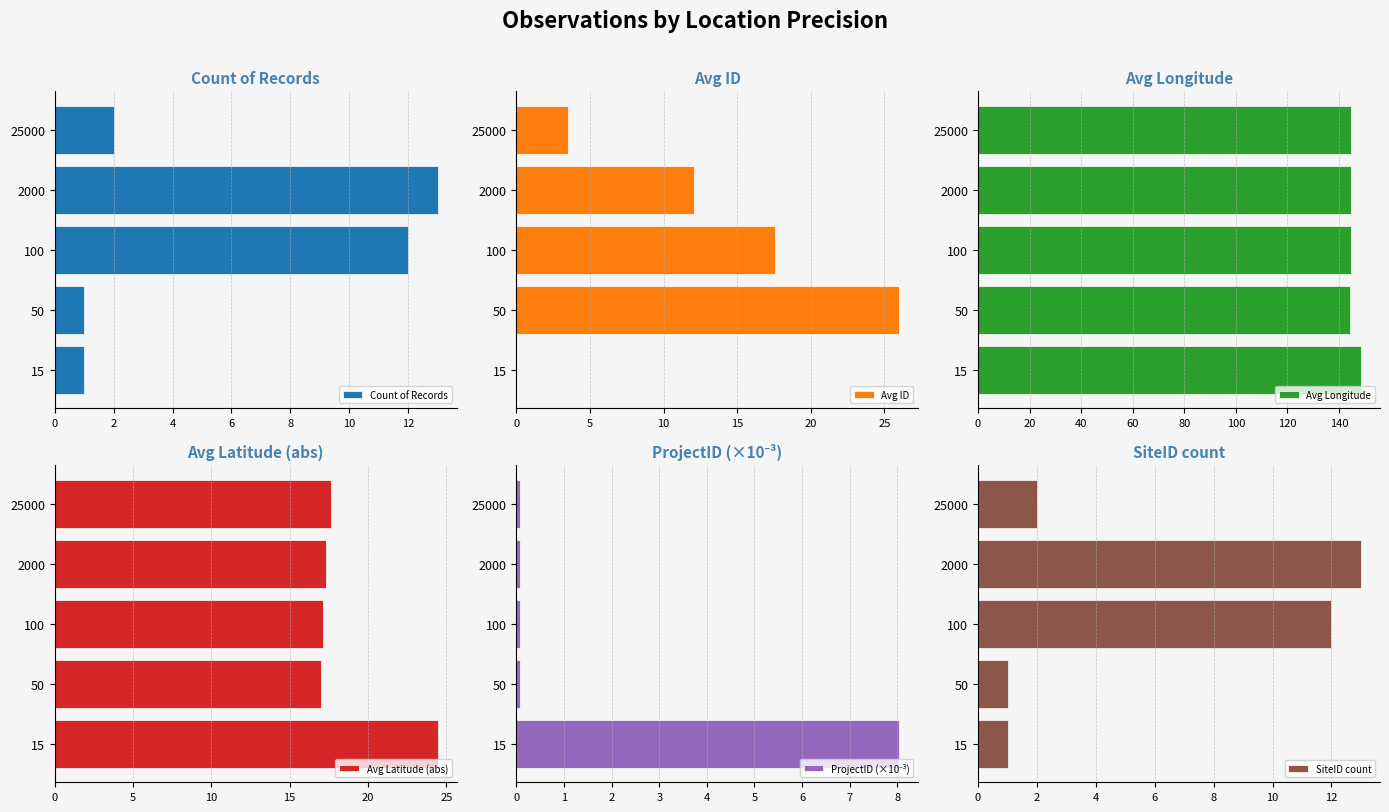

At how many categories does at least one series exceed 79?

5